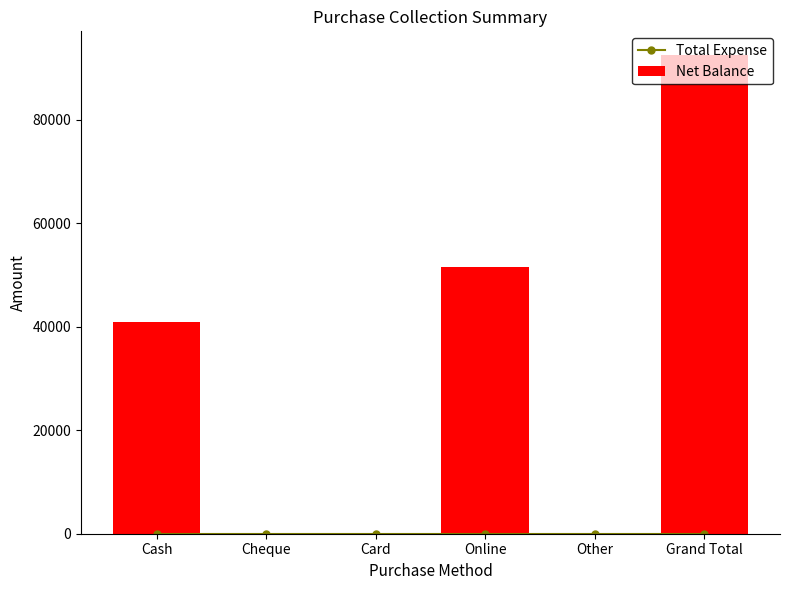

List the series in order of their peak value, lowest first.

Total Expense, Net Balance